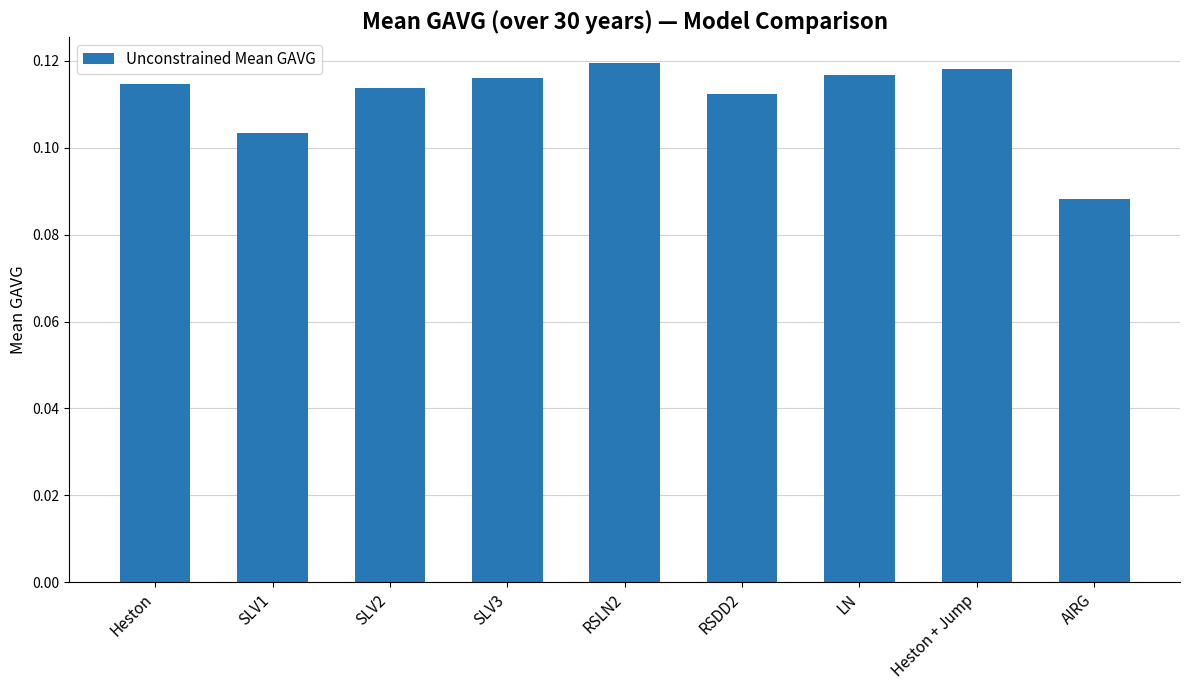

The chart shows a value of 0.0 at SLV2. True or false?

False